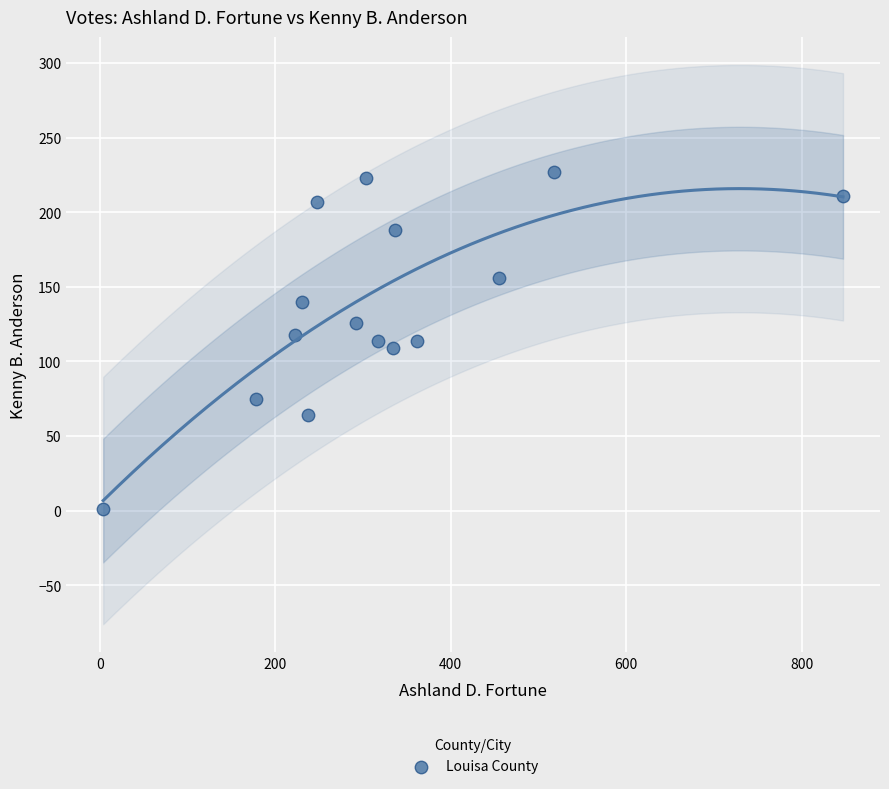

What is the range of Y values (max minus min)?

226